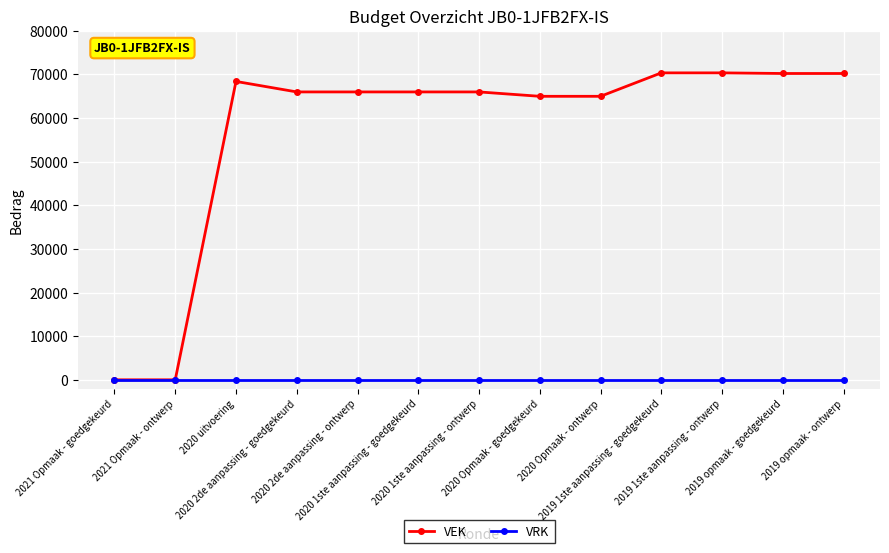

What is the maximum value shown in the chart?

70364